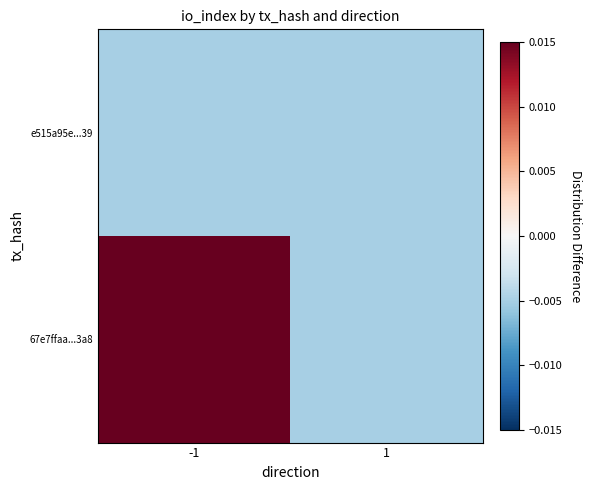

Rank the series at -1 from highest to lowest value.

67e7ffaa...3a8, e515a95e...39